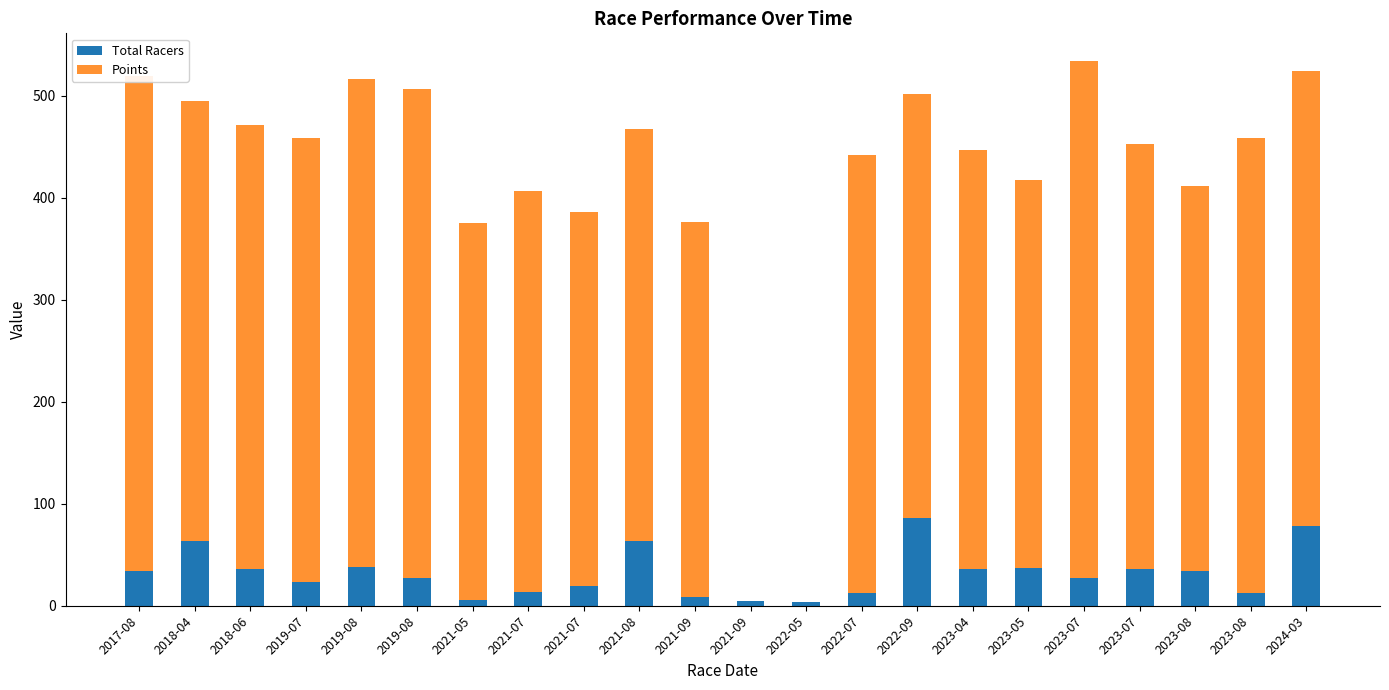

At how many categories does at least one series exceed 350?

20